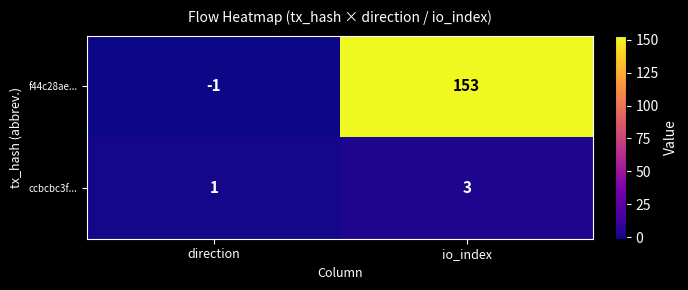

How many positive values does the f44c28ae... series have?

1